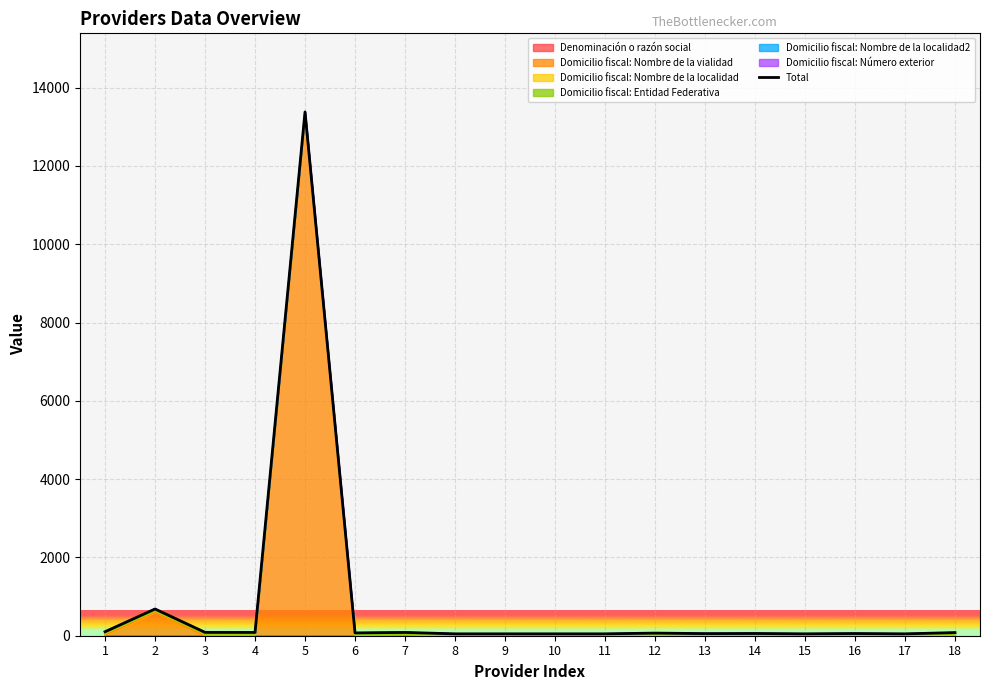

True or false: the data shows 72 at 6.

True